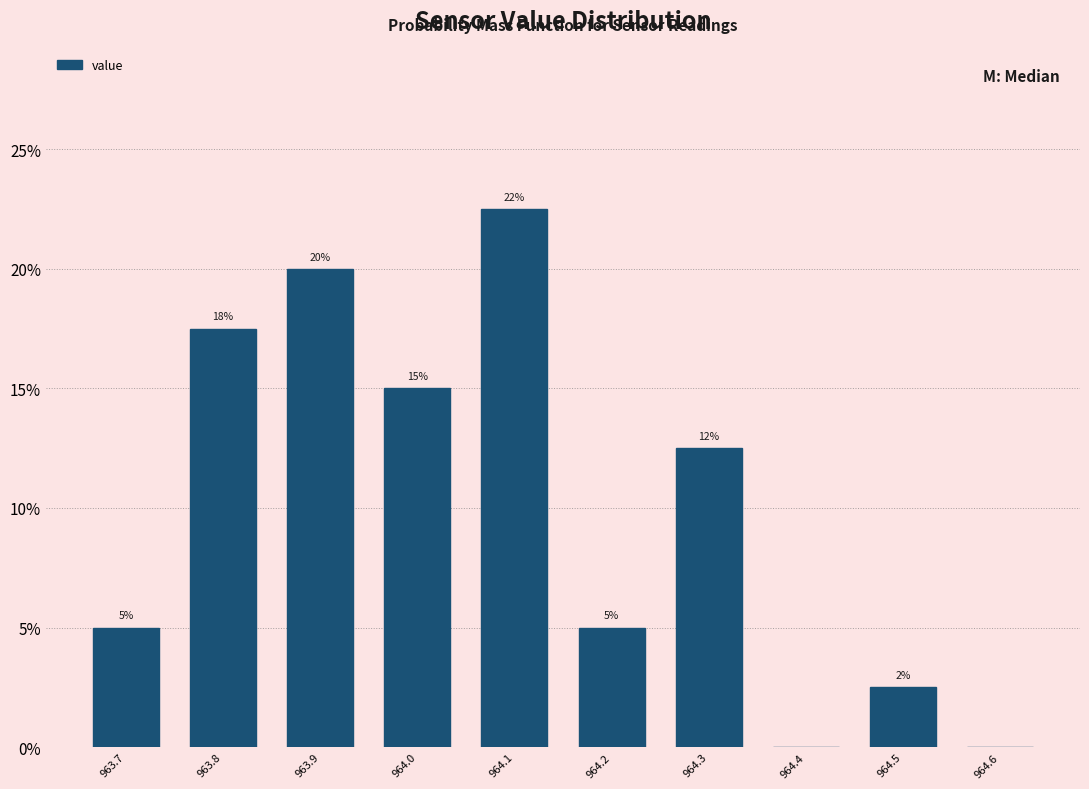

Which label corresponds to the largest value in the chart?

964.1